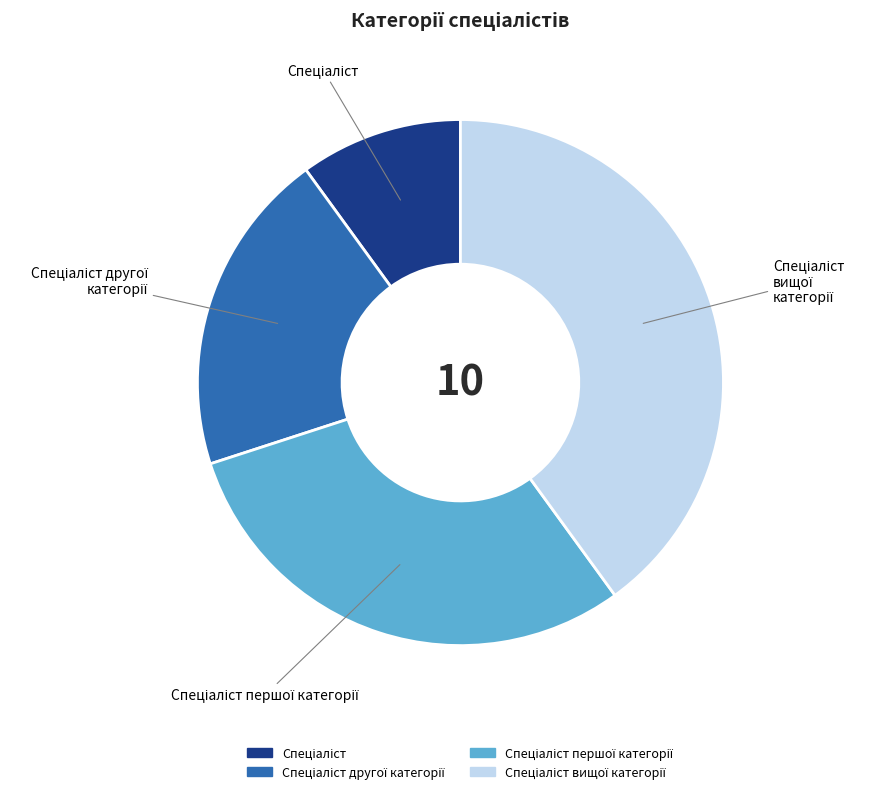

How many segments does this pie chart have?

4